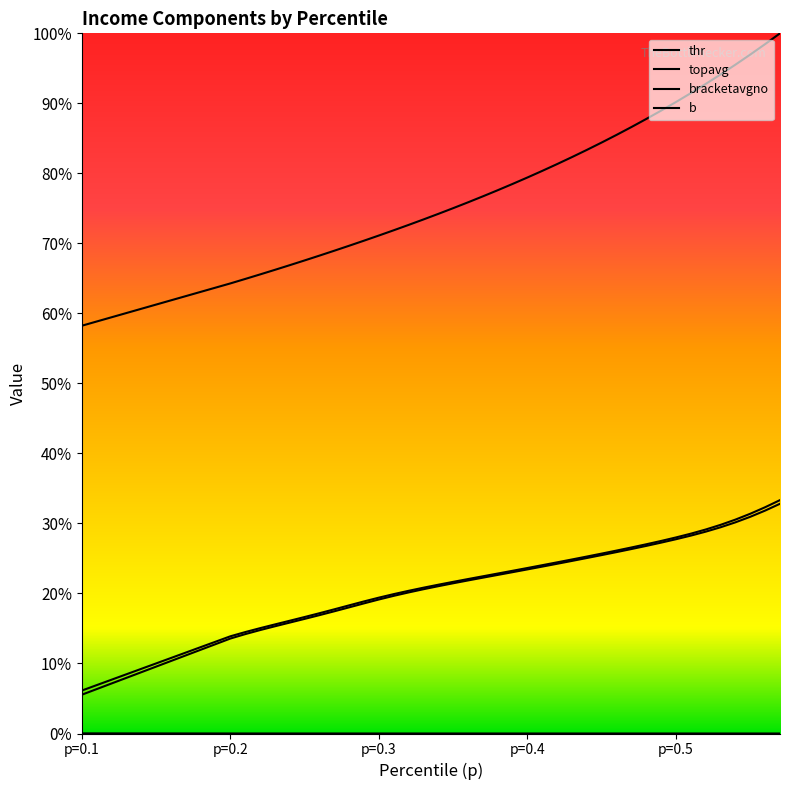

Does the chart display data point markers on the line(s)?

No